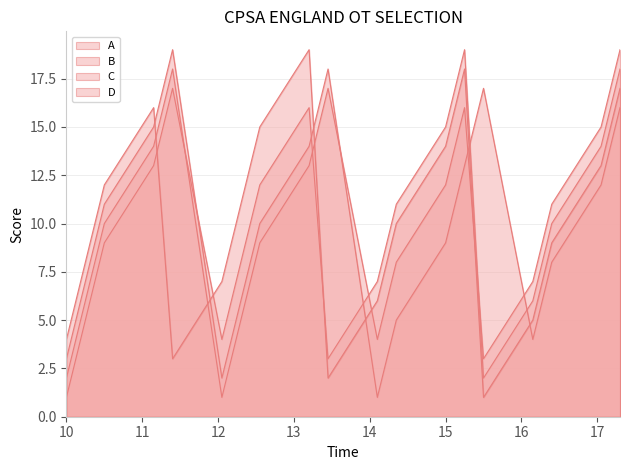

How many intersections are there between A and D?

3